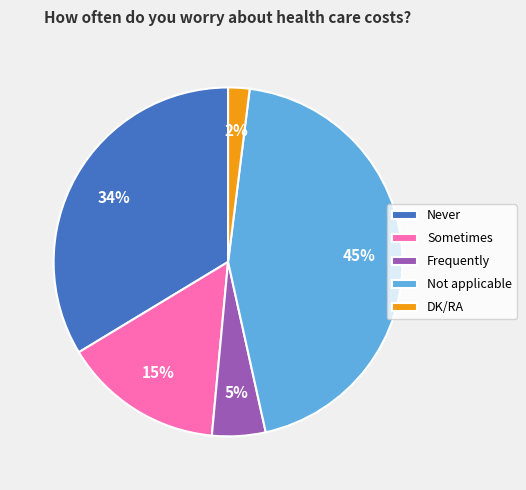

Combined, do Sometimes and Frequently account for over 50%?

No